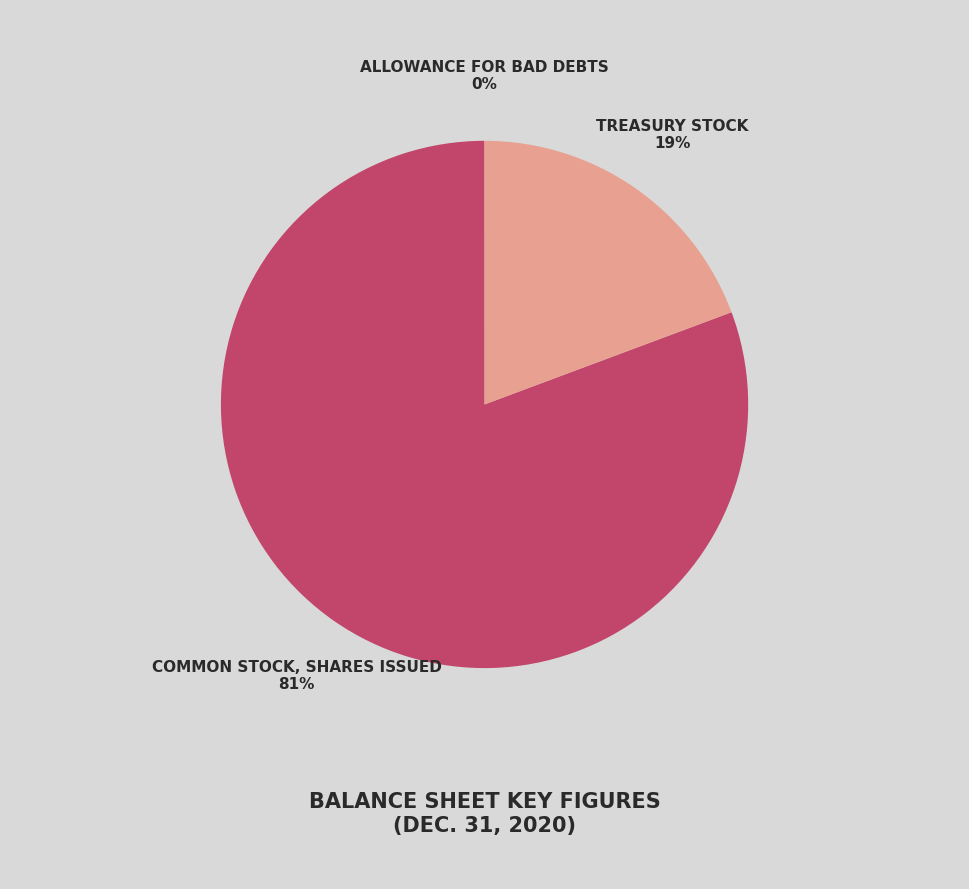

To the nearest percent, what is the difference between the largest and smallest slice percentages?

81%